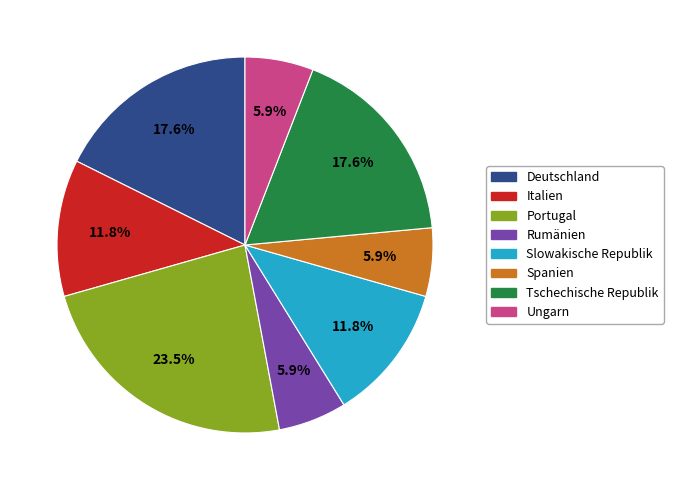

Does any single category account for the majority?

No